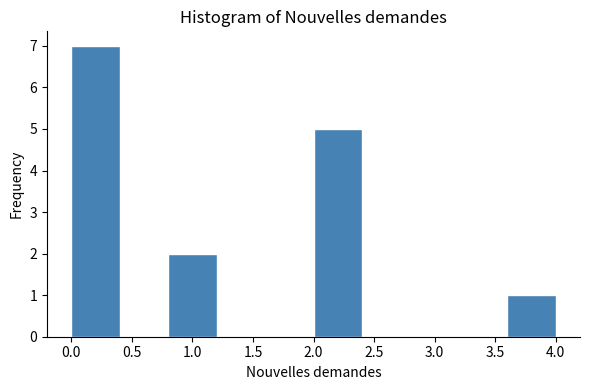

What is the height of the bar covering 0.0 to 0.4 on the x-axis? The values are not printed on the chart, so give them approximately, as read against the axis.

7